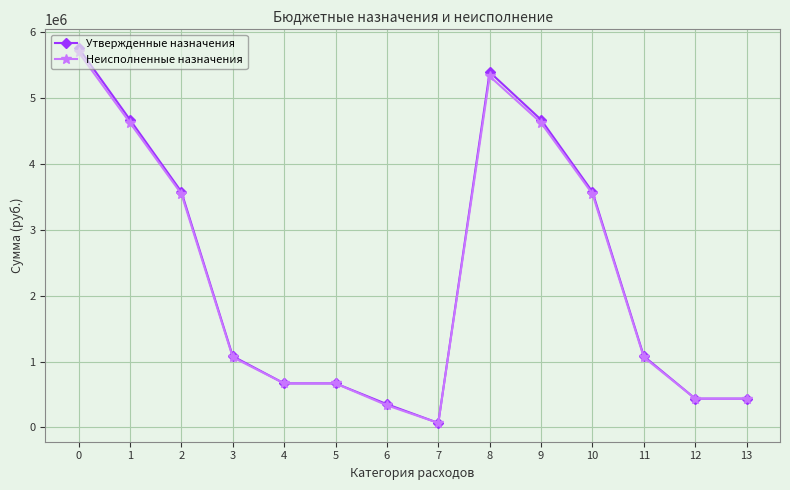

Between 5 and 9, which series saw the biggest shift?

Утвержденные назначения